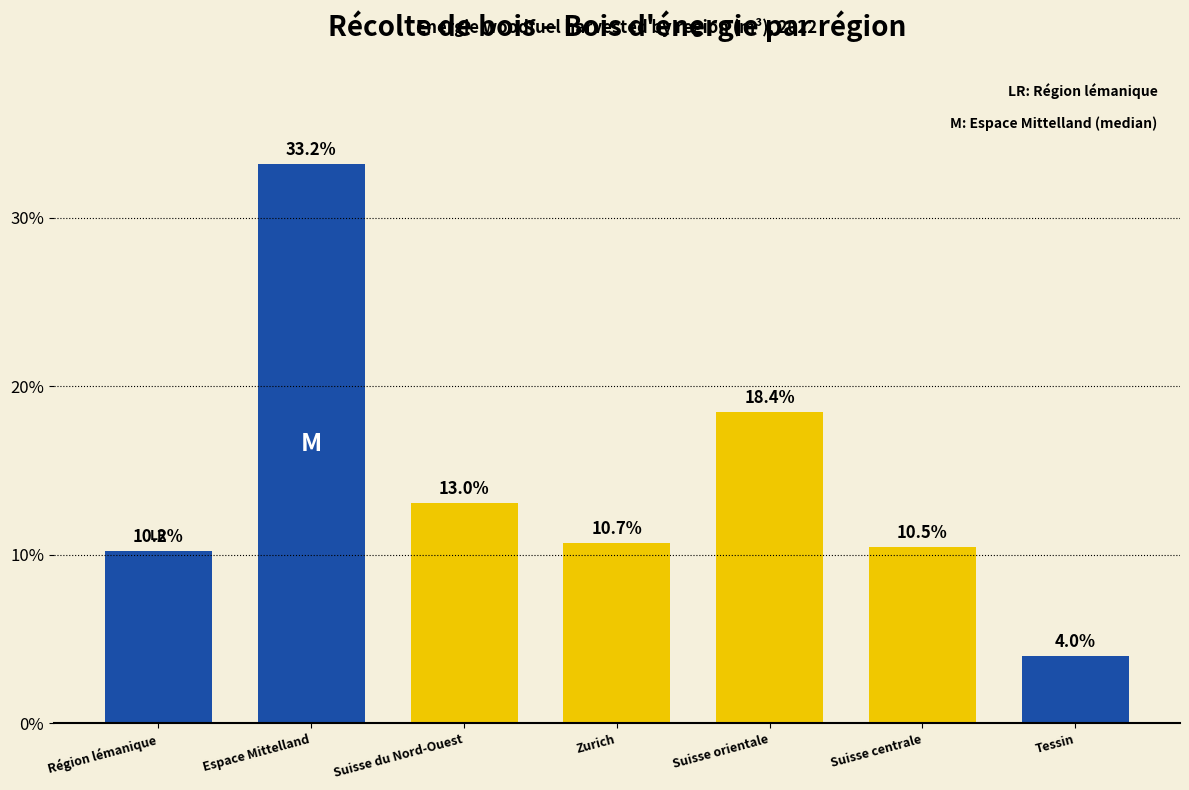

Reading left to right, what are all the values shown in this chart?

10.2	33.2	13.0	10.7	18.4	10.5	4.0